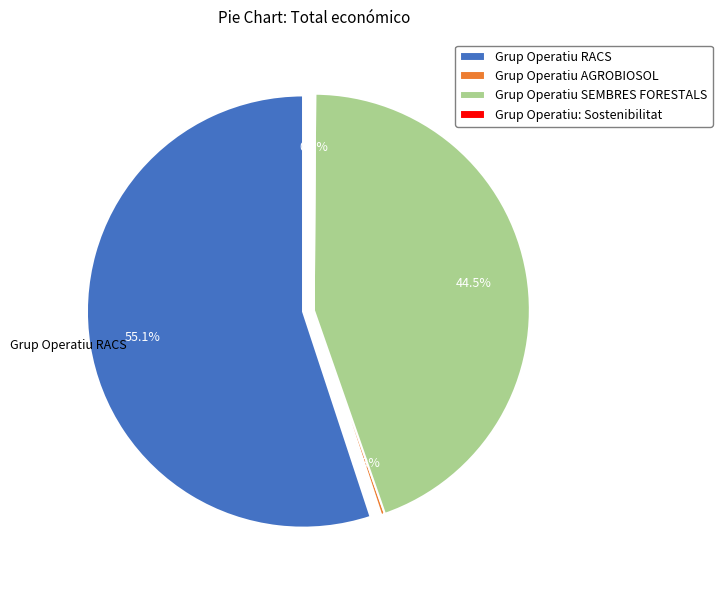

Which has a higher value, Grup Operatiu RACS or Grup Operatiu AGROBIOSOL?

Grup Operatiu RACS